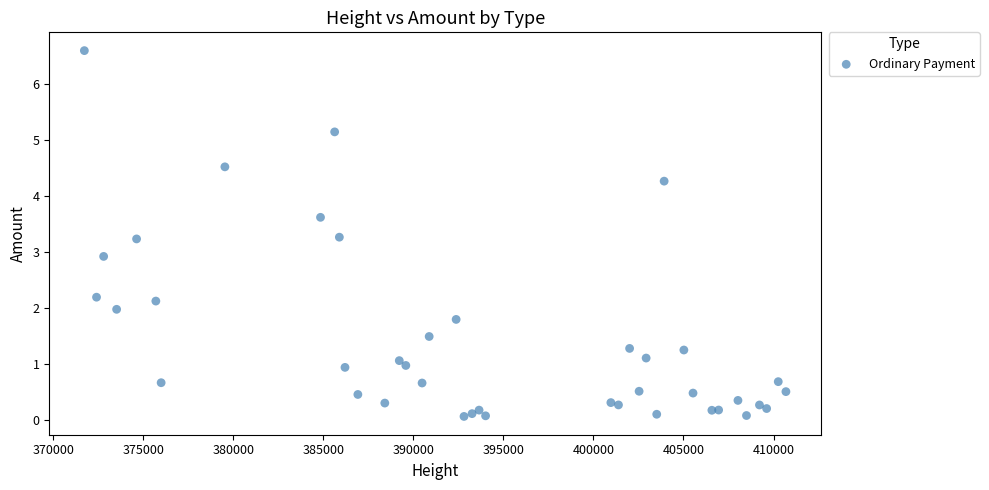

What Y value in the scatter plot is closest to 3?

2.9